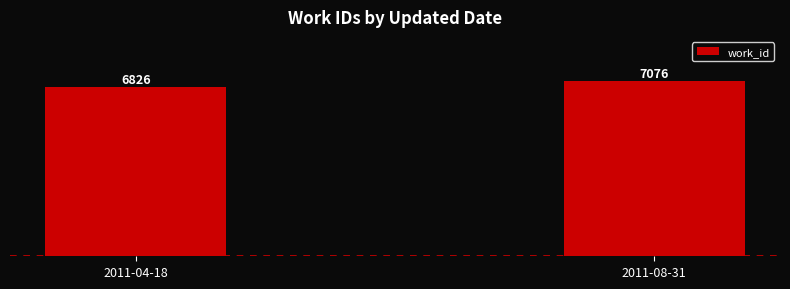

True or false: the data shows 4131 at 2011-08-31.

False